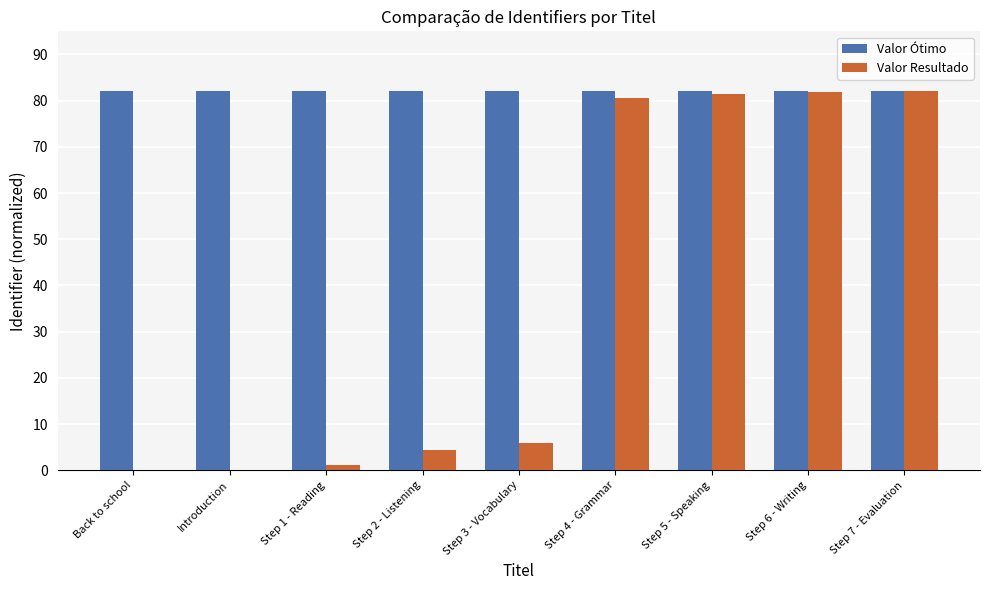

What is the sum of the Valor Resultado values at Step 2 - Listening and Step 4 - Grammar?

85.0